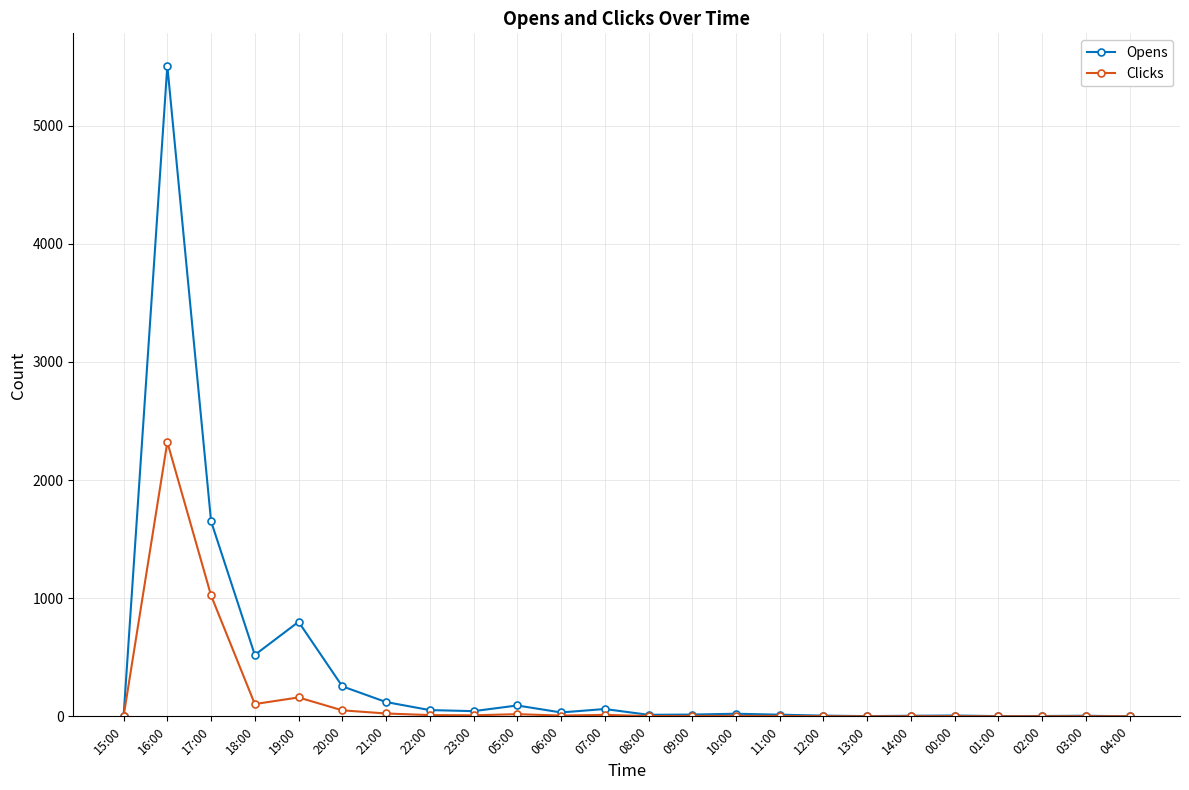

What is the difference between the Opens values at 10:00 and 02:00?

19.0